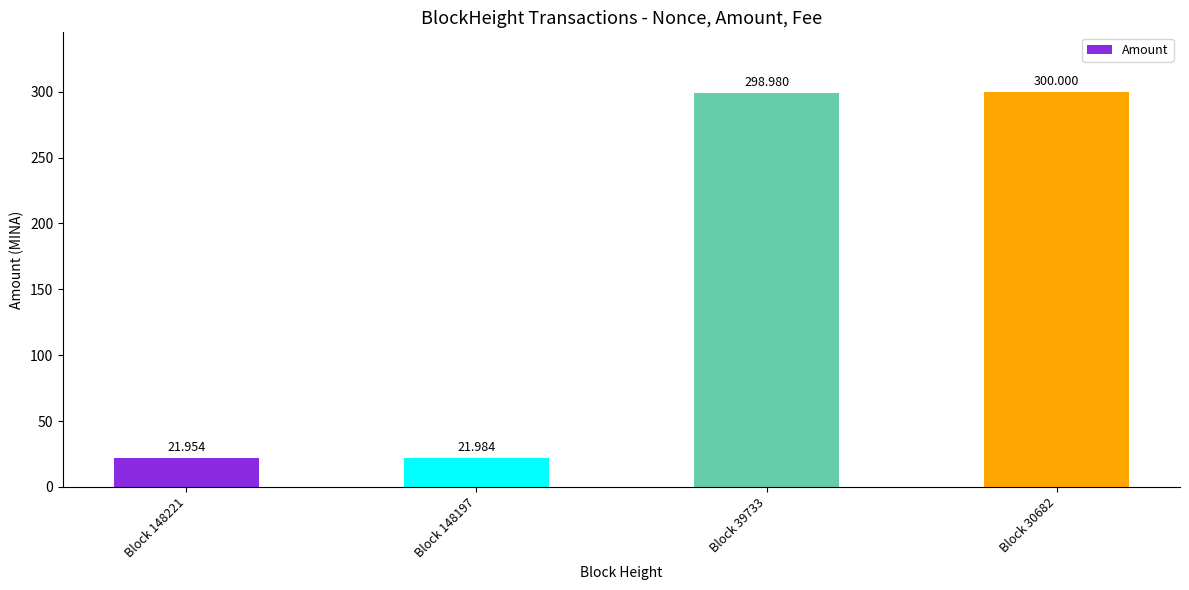

Reading left to right, extract all data points from this chart.

22.0	22.0	299.0	300.0